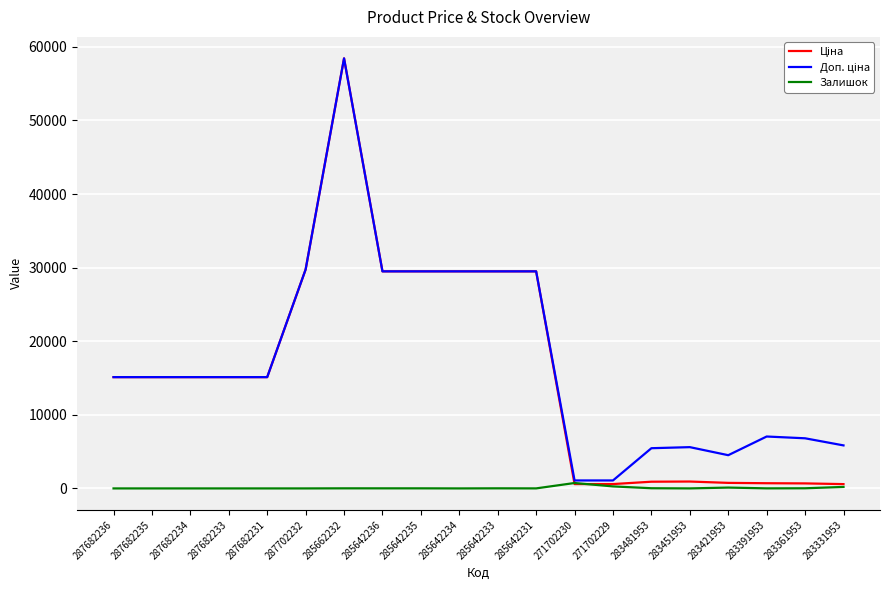

What position from the right is 287702232?

15